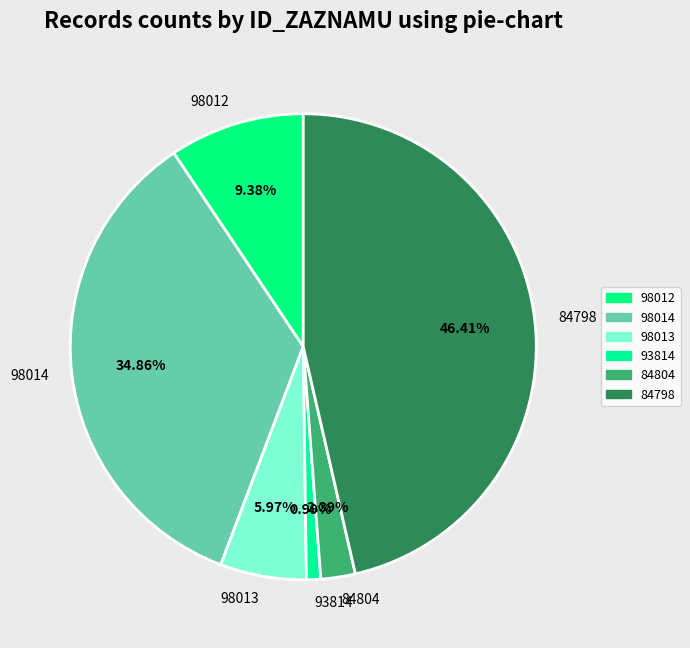

To the nearest percent, what is the difference between the 93814 and 84798 slice percentages?

45%